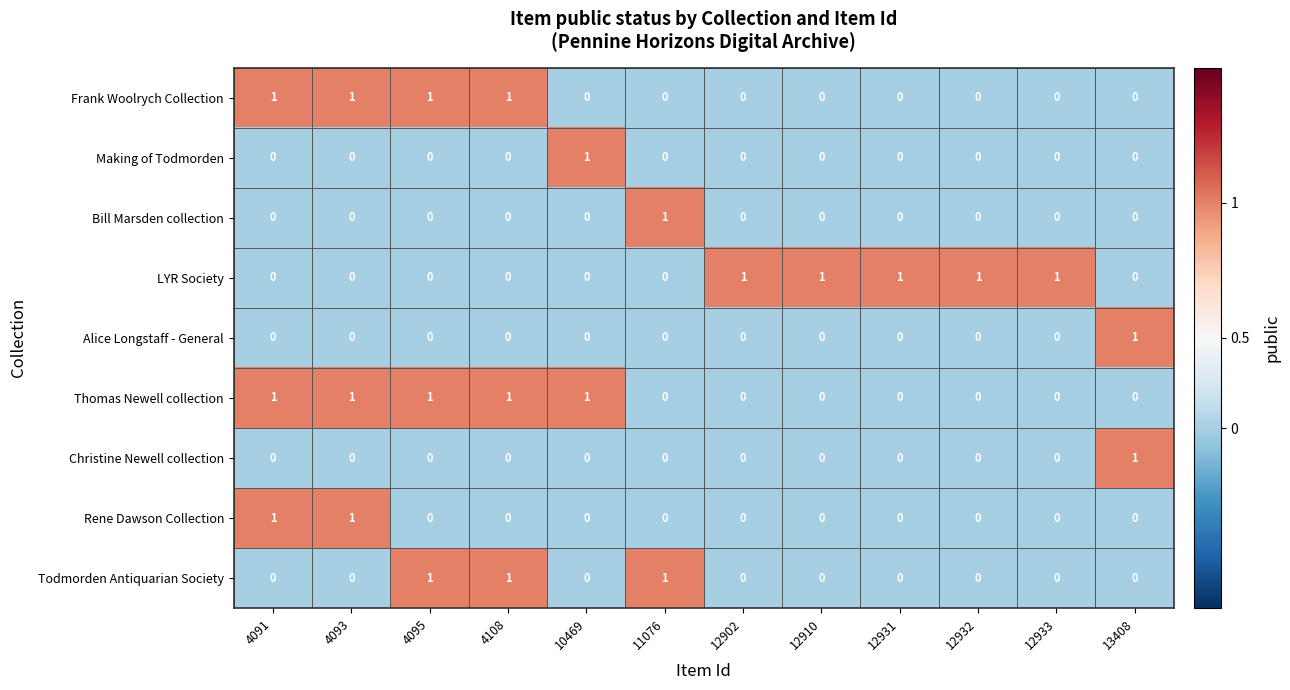

At how many categories does at least one series exceed 0?

12